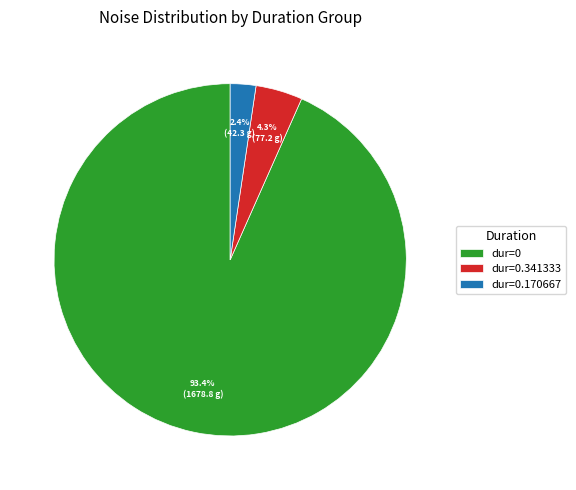

Which has a higher value, dur=0.170667 or dur=0?

dur=0